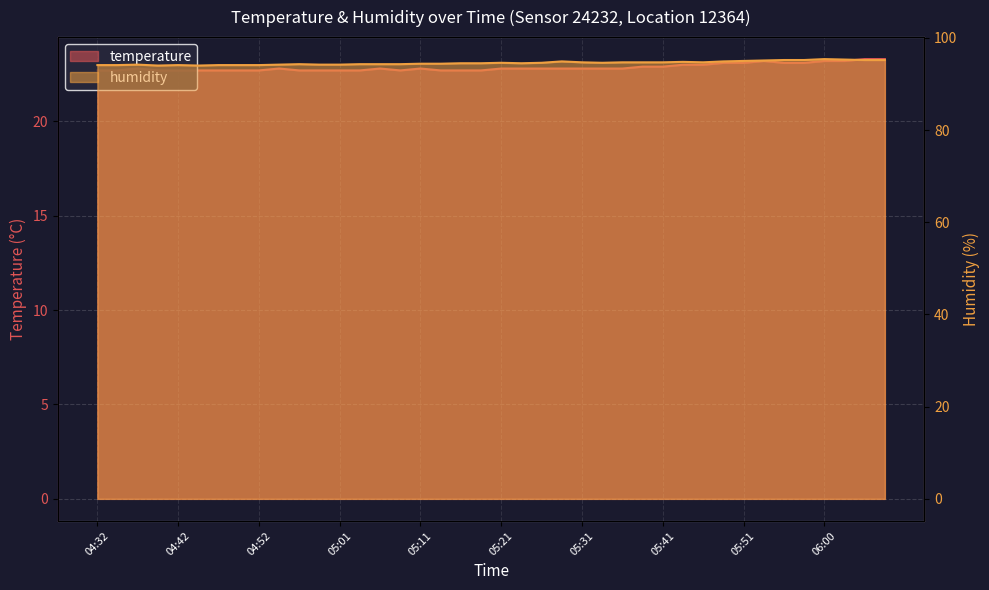

Is it true that temperature equals 35.9 at 05:21?

False